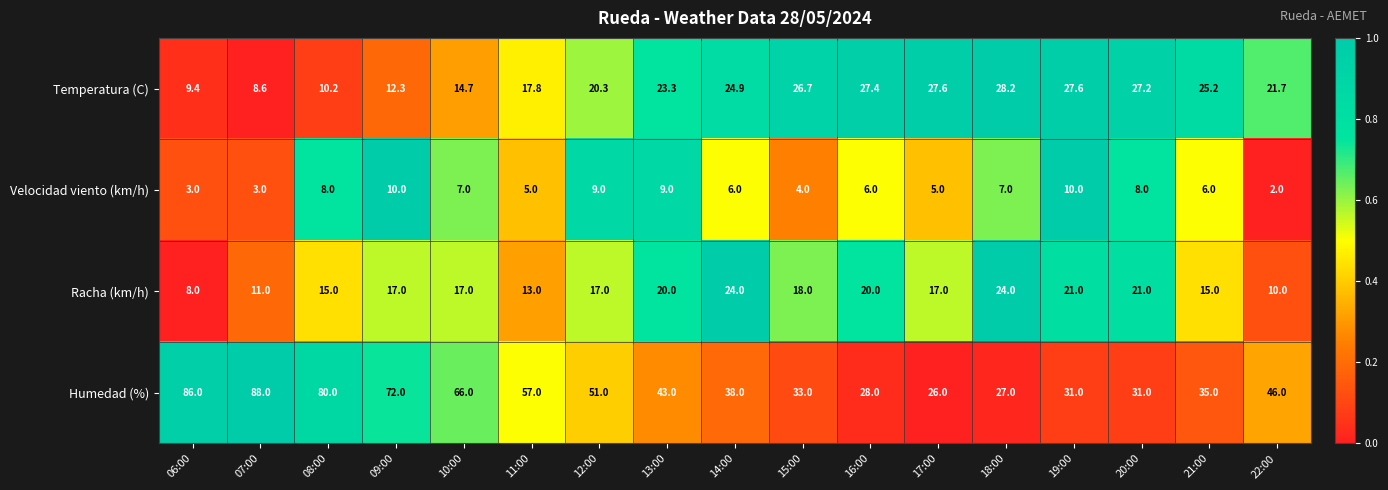

How many distinct data groups are displayed?

4